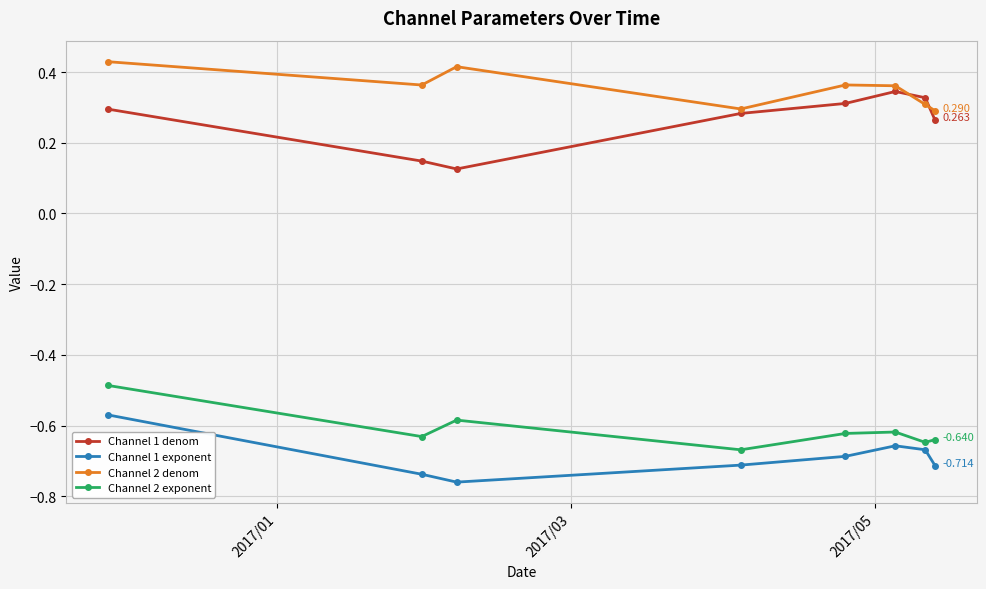

Does the chart have visible grid lines?

Yes